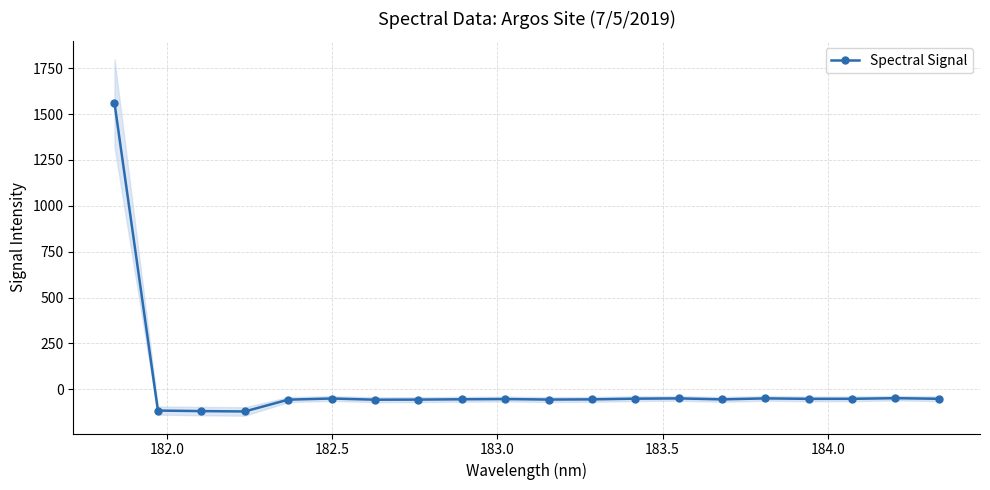

Does the chart have visible grid lines?

Yes